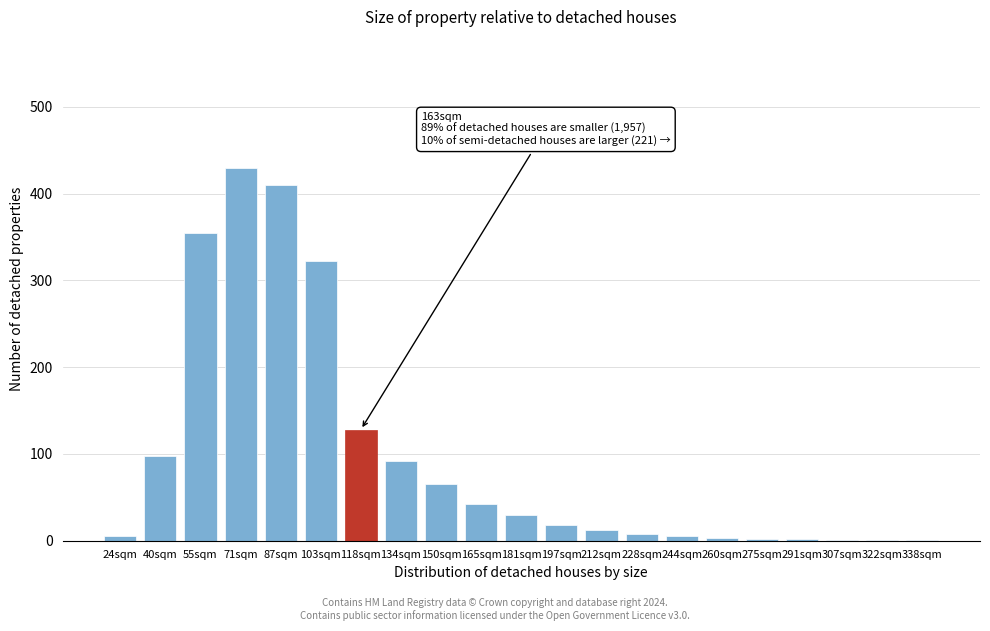

What is the maximum value shown in the chart?

430